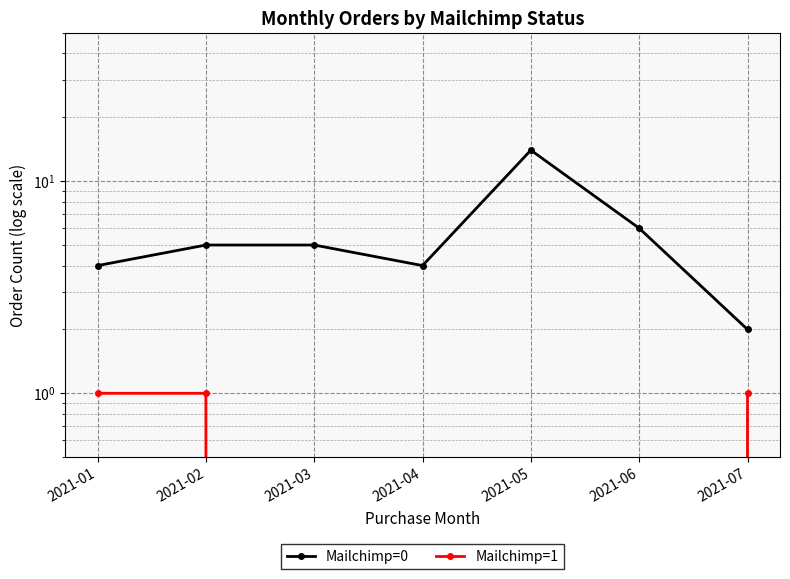

How many lines are shown in the chart?

2